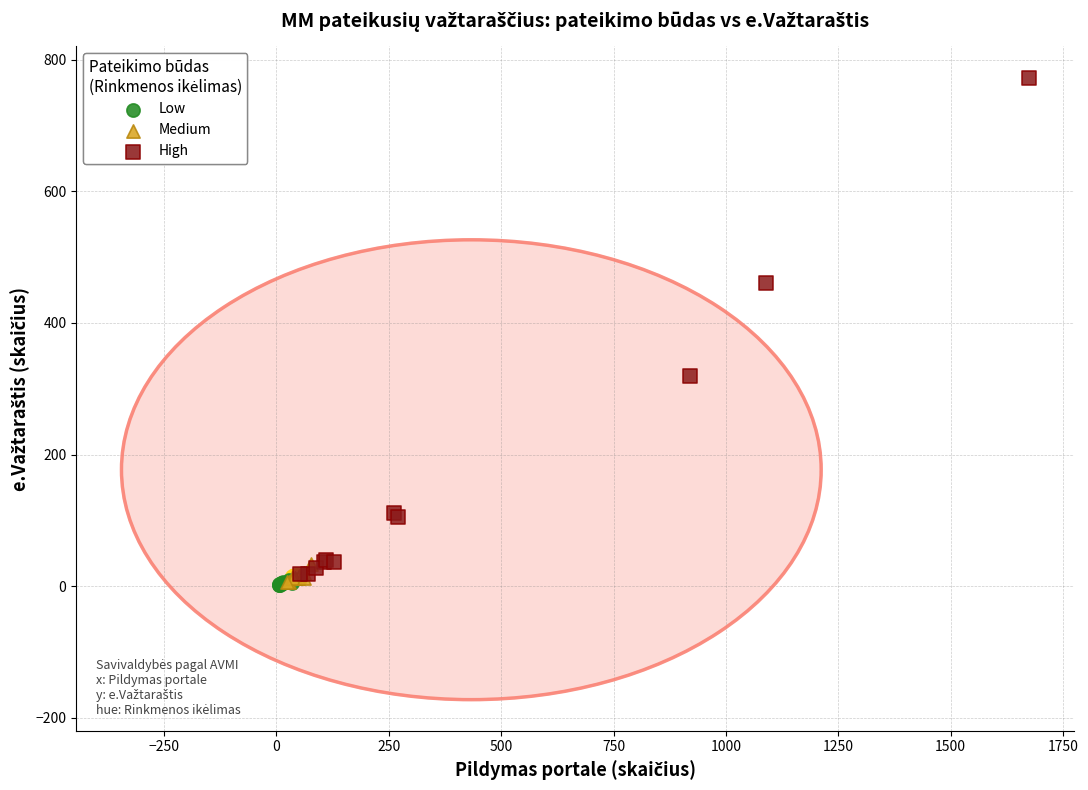

Which series has the widest spread of Y values?

High